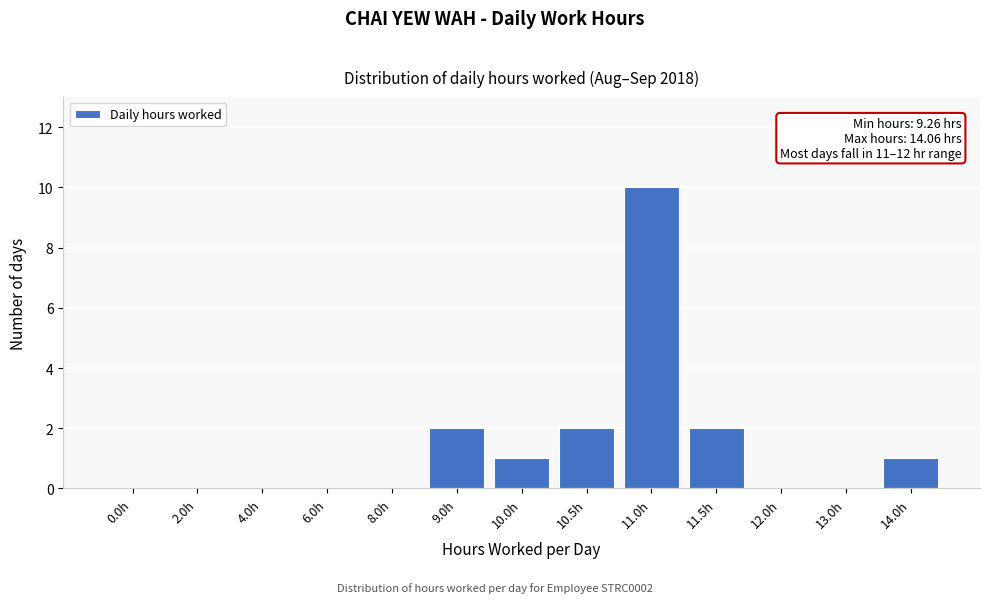

Reading left to right, what are all the values shown in this chart?

0.0h=0	2.0h=0	4.0h=0	6.0h=0	8.0h=0	9.0h=2	10.0h=1	10.5h=2	11.0h=10	11.5h=2	12.0h=0	13.0h=0	14.0h=1